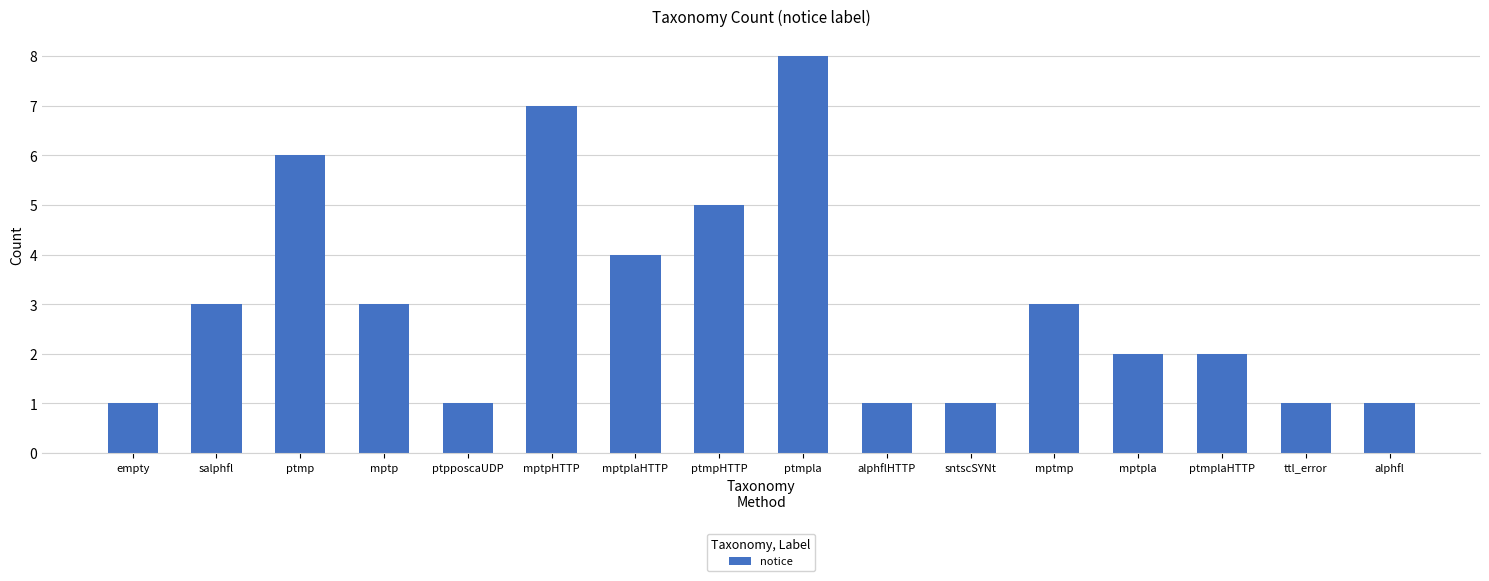

True or false: the data shows 4 at ptmplaHTTP.

False